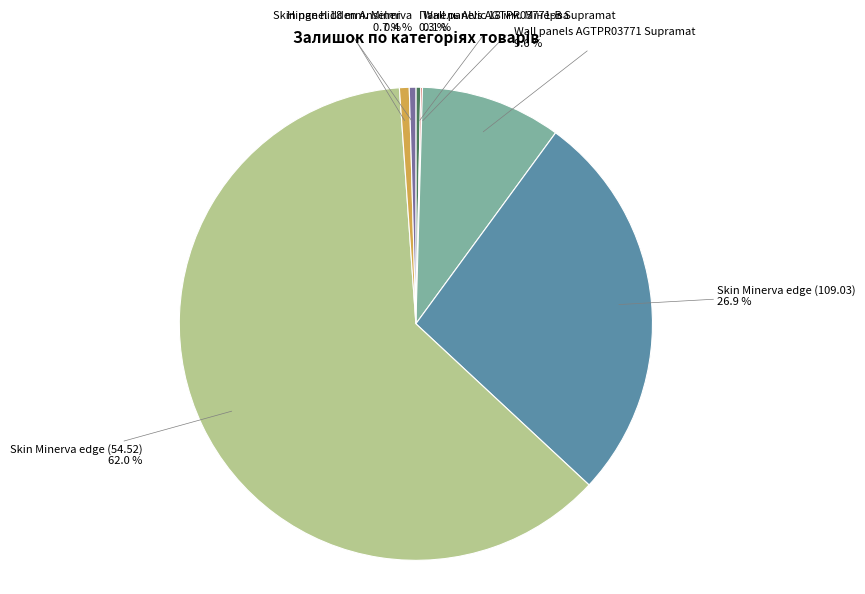

Which has a higher value, Hinge hidden Anselmi or Wall panels AGTPR03771 Supramat?

Wall panels AGTPR03771 Supramat